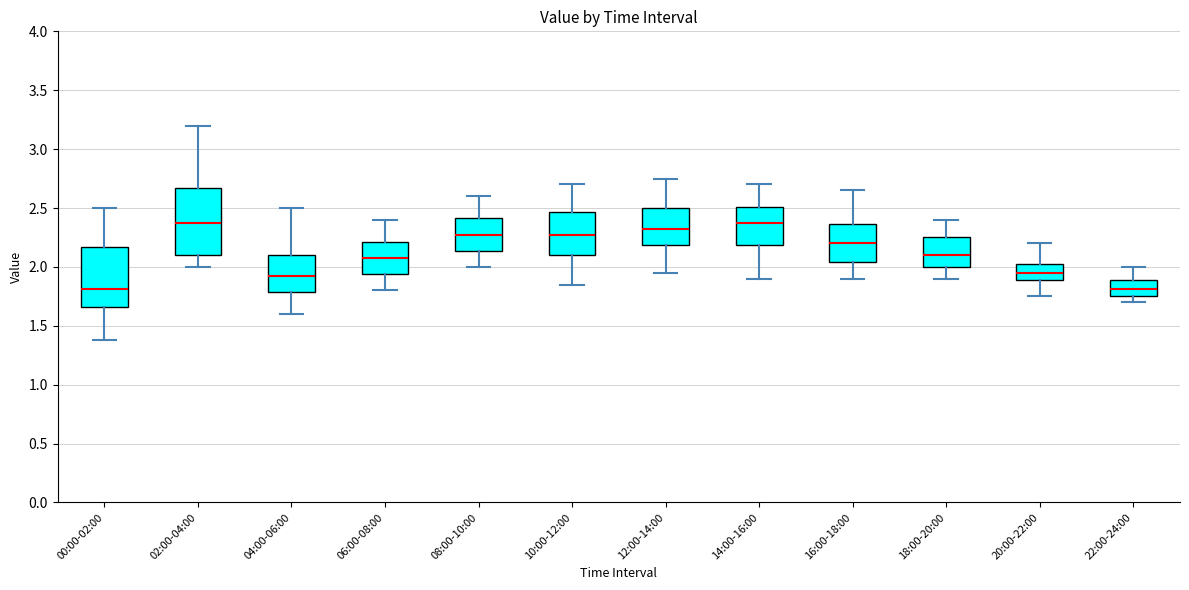

Reading left to right, read every box against the y-axis: the position of its median line, the range the box covers, and the ends of its whiskers. The values are not printed on the chart, so give them approximately, as read against the axis.

00:00-02:00: median 1.80, box 1.65 to 2.15, whiskers 1.40 to 2.50
02:00-04:00: median 2.40, box 2.10 to 2.65, whiskers 2.00 to 3.20
04:00-06:00: median 1.95, box 1.80 to 2.10, whiskers 1.60 to 2.50
06:00-08:00: median 2.10, box 1.95 to 2.20, whiskers 1.80 to 2.40
08:00-10:00: median 2.30, box 2.15 to 2.40, whiskers 2.00 to 2.60
10:00-12:00: median 2.30, box 2.10 to 2.45, whiskers 1.85 to 2.70
12:00-14:00: median 2.35, box 2.20 to 2.50, whiskers 1.95 to 2.75
14:00-16:00: median 2.40, box 2.20 to 2.50, whiskers 1.90 to 2.70
16:00-18:00: median 2.20, box 2.05 to 2.35, whiskers 1.90 to 2.65
18:00-20:00: median 2.10, box 2.00 to 2.25, whiskers 1.90 to 2.40
20:00-22:00: median 1.95, box 1.90 to 2.05, whiskers 1.75 to 2.20
22:00-24:00: median 1.80, box 1.75 to 1.90, whiskers 1.70 to 2.00